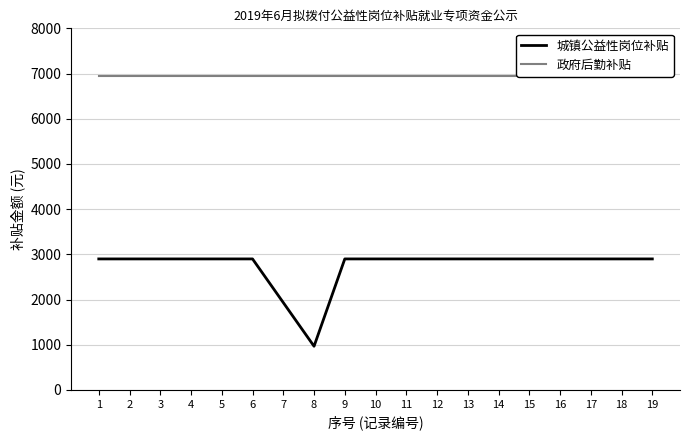

At how many categories does at least one series exceed 6417?

19